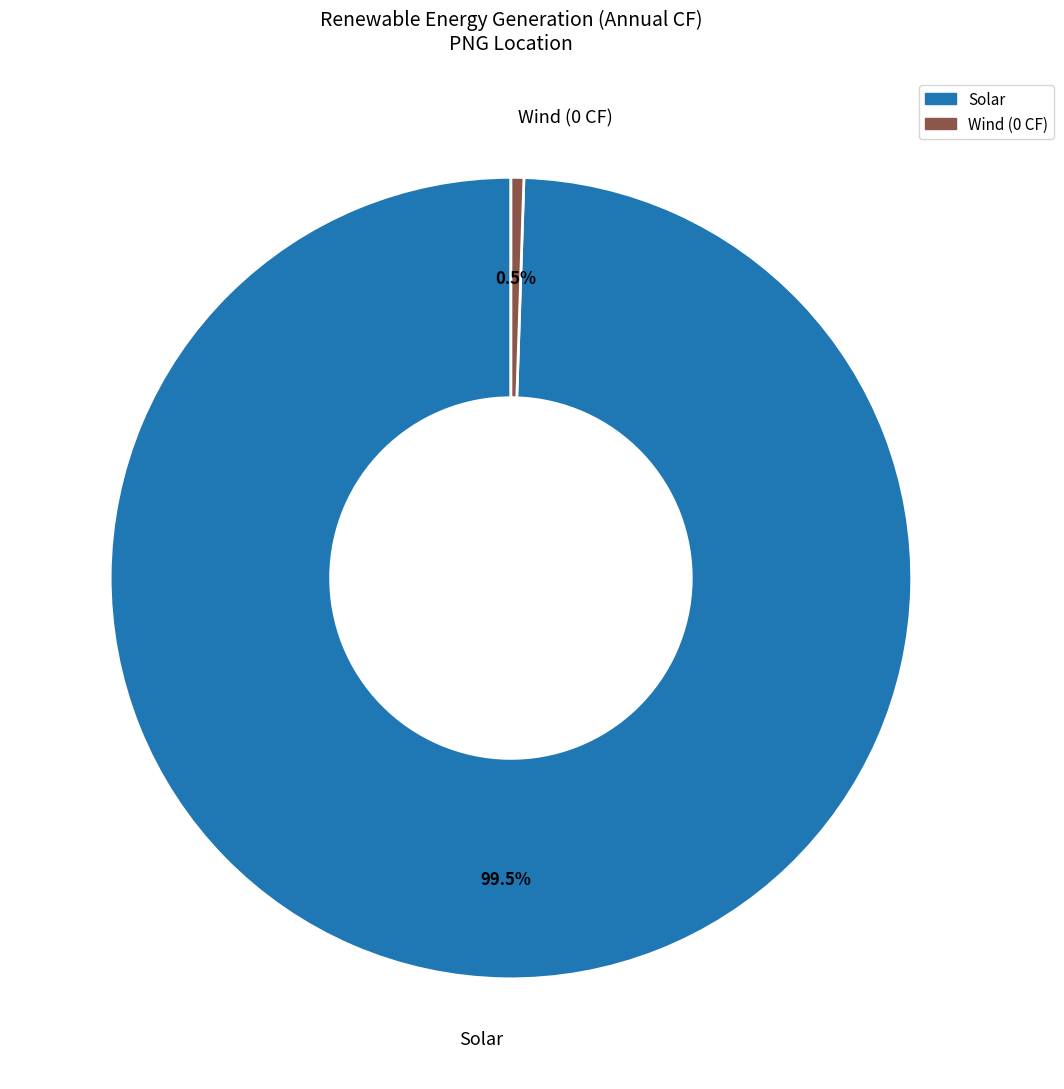

How much of the chart is everything except Wind?

99.5%